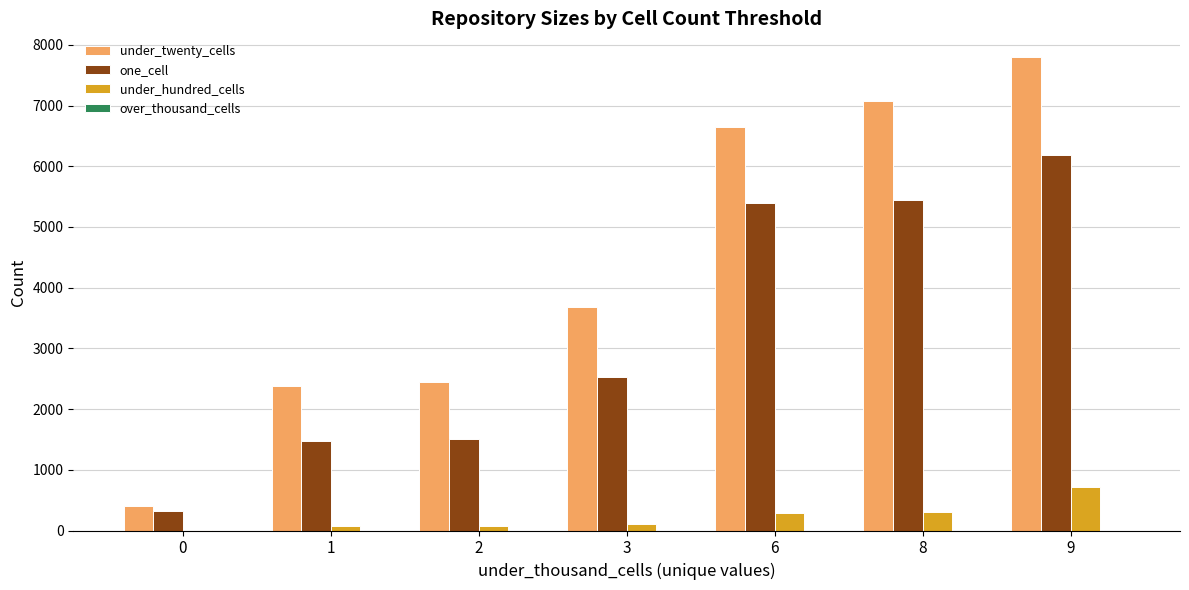

Between 1 and 8, which series saw the biggest shift?

under_twenty_cells